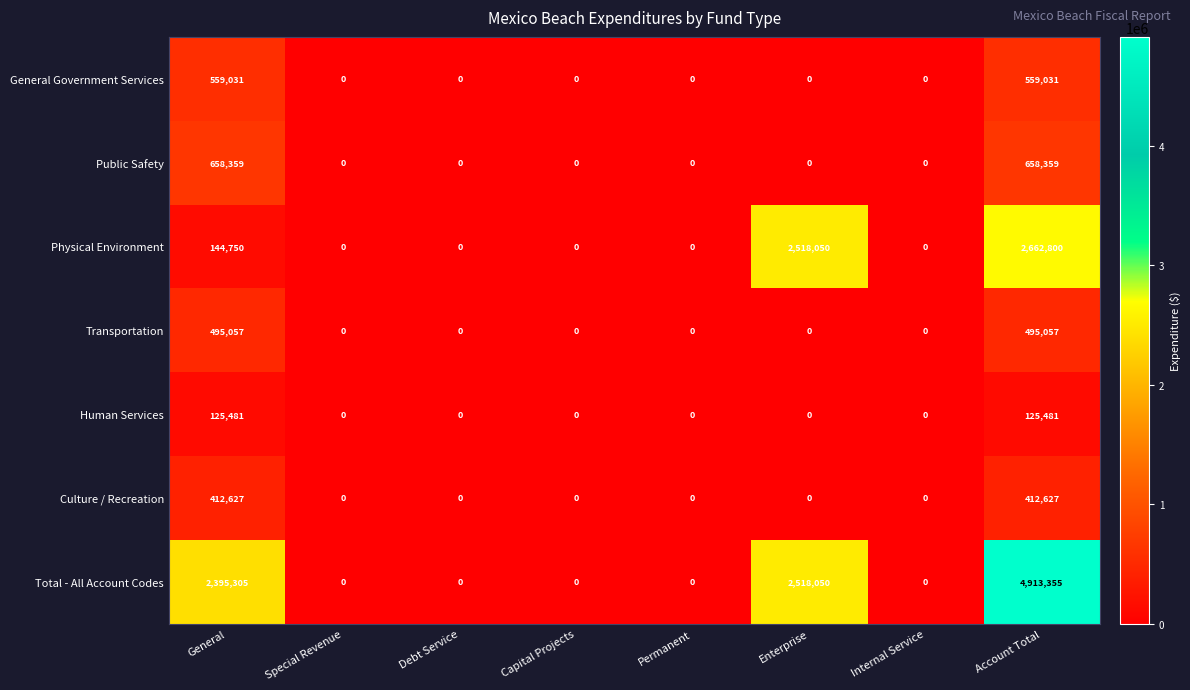

What is the greatest value displayed?

4913355